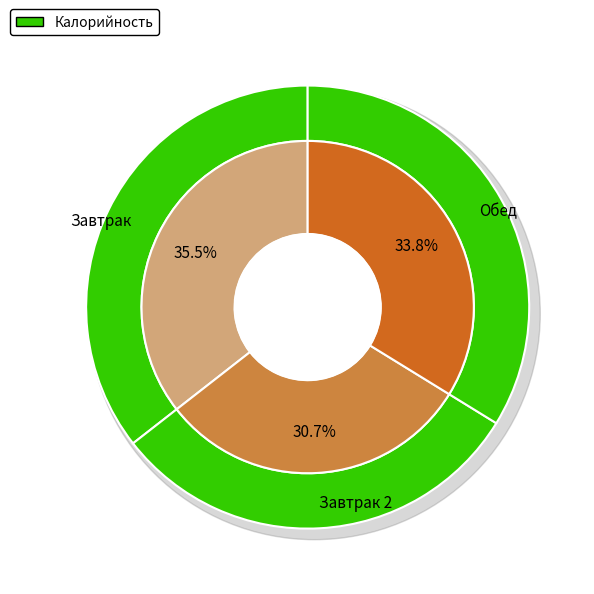

The Завтрак slice represents 46% of the pie. True or false?

False